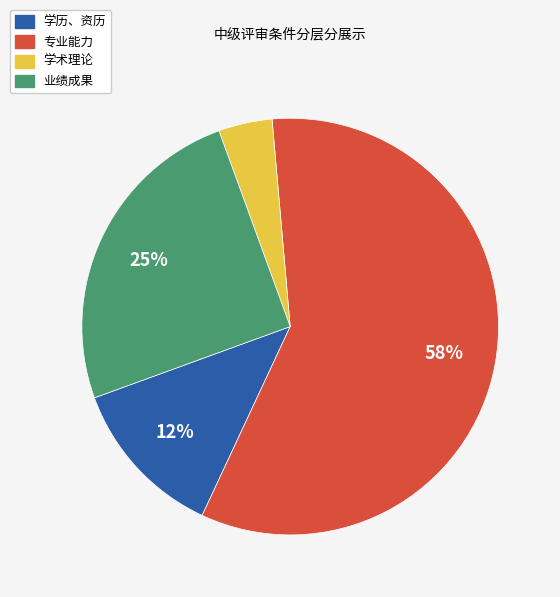

Which has a higher value, 学术理论 or 业绩成果?

业绩成果